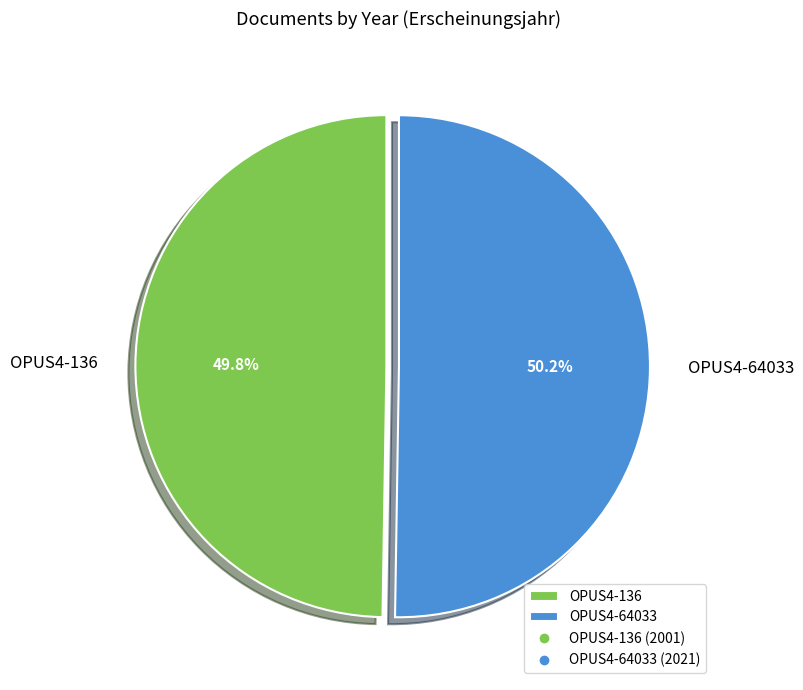

Is there a majority slice in this chart?

Yes